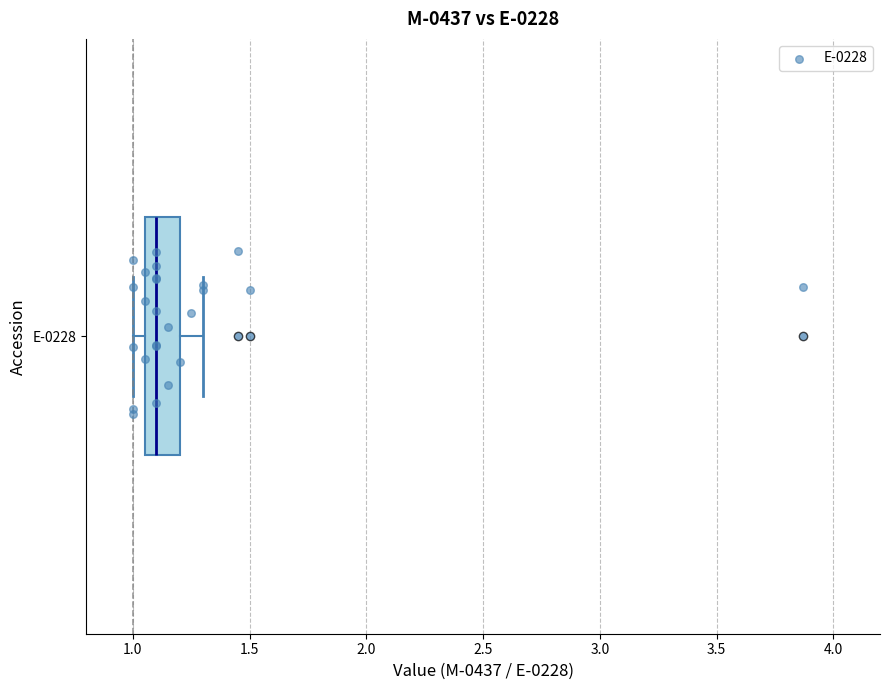

Read this box plot against the x-axis: the position of the median line, the range covered by the box, and the ends of both whiskers. The values are not printed on the chart, so give them approximately, as read against the axis.

median 1.10, box 1.05 to 1.20, whiskers 1.00 to 1.30